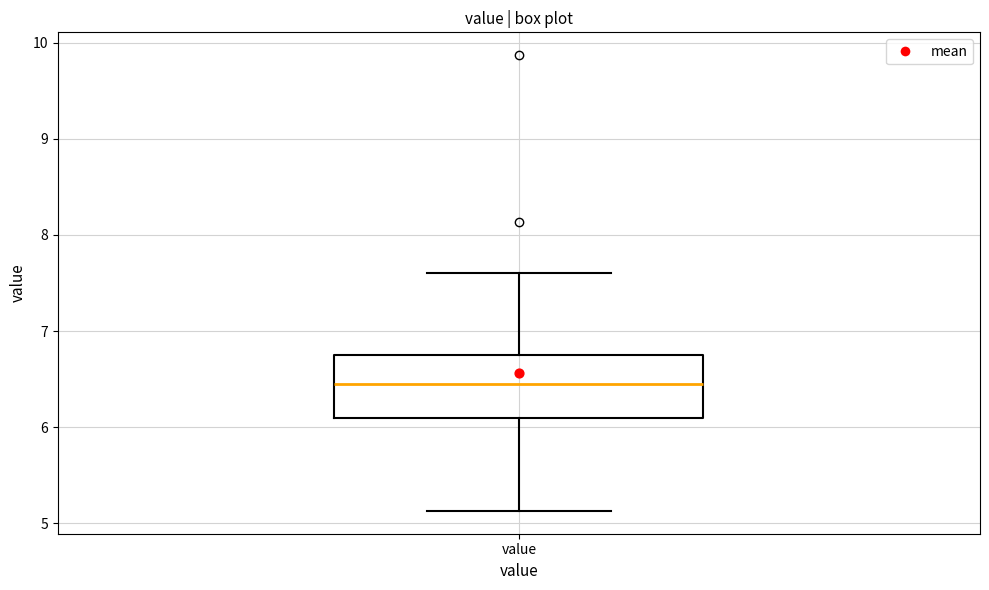

Transcribe this box plot: give where the median line is, the range the box spans, and where the two whiskers end, as read against the y-axis. The values are not printed on the chart, so give them approximately, as read against the axis.

median 6.5, box 6.1 to 6.7, whiskers 5.1 to 7.6